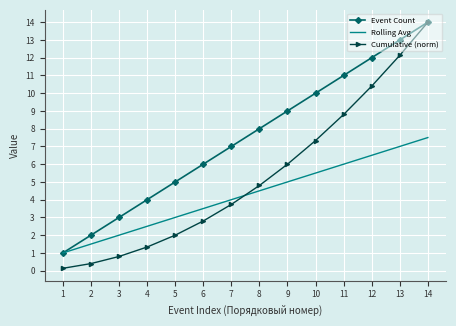

At which label does Cumulative (norm) reach its minimum?

1